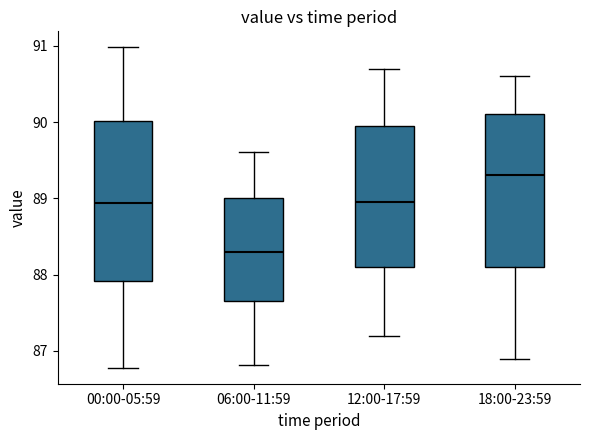

Reading left to right, transcribe this box plot: for each box, give where its median line is, the range the box spans, and where its two whiskers end, as read against the y-axis. The values are not printed on the chart, so give them approximately, as read against the axis.

00:00-05:59: median 88.9, box 87.9 to 90.0, whiskers 86.8 to 91.0
06:00-11:59: median 88.3, box 87.7 to 89.0, whiskers 86.8 to 89.6
12:00-17:59: median 89.0, box 88.1 to 90.0, whiskers 87.2 to 90.7
18:00-23:59: median 89.3, box 88.1 to 90.1, whiskers 86.9 to 90.6